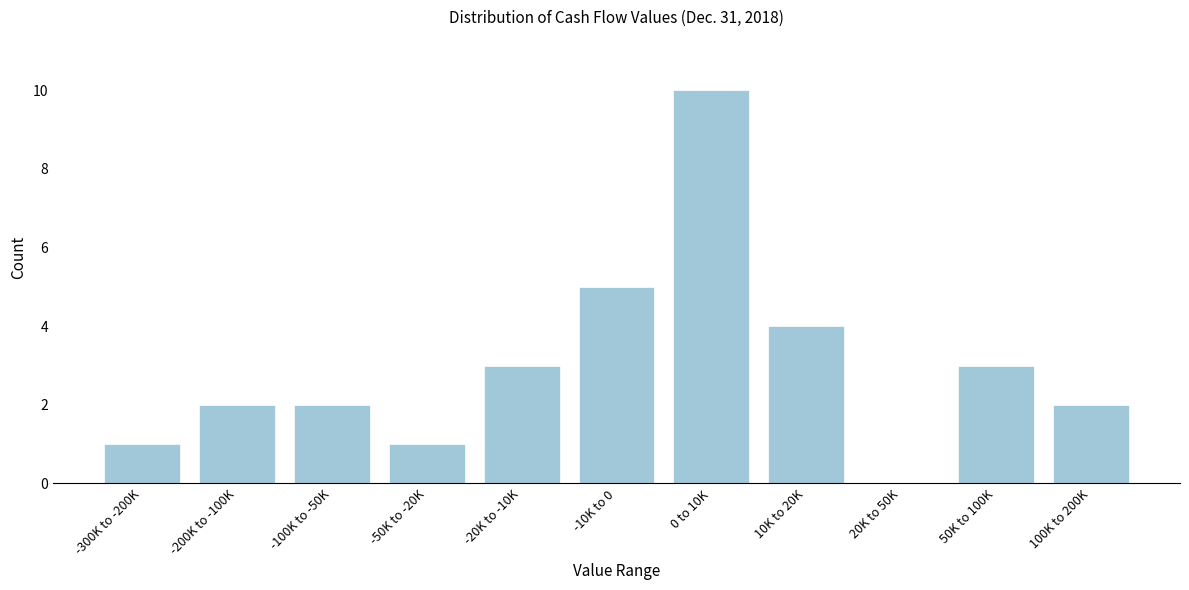

Reading left to right, transcribe all the data shown in this chart.

-300K to -200K=1	-200K to -100K=2	-100K to -50K=2	-50K to -20K=1	-20K to -10K=3	-10K to 0=5	0 to 10K=10	10K to 20K=4	20K to 50K=0	50K to 100K=3	100K to 200K=2